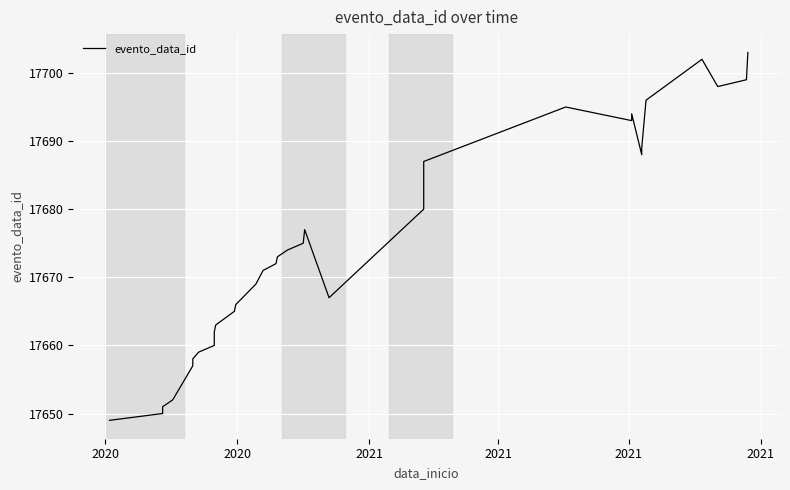

What is the difference between the second highest and minimum values?

53